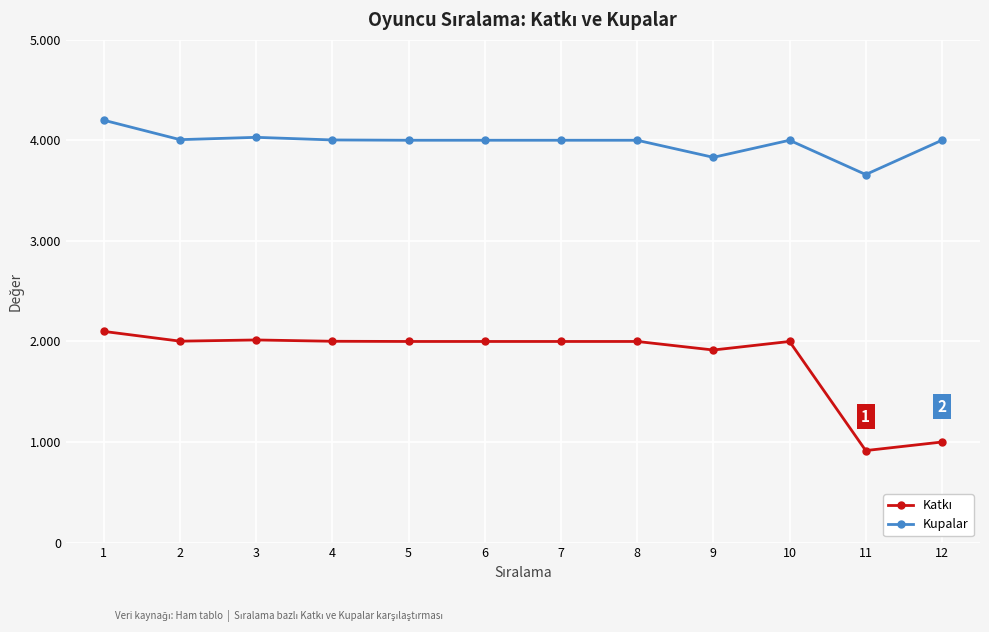

What is the difference between the maximum and minimum values in the Katkı series?

1185